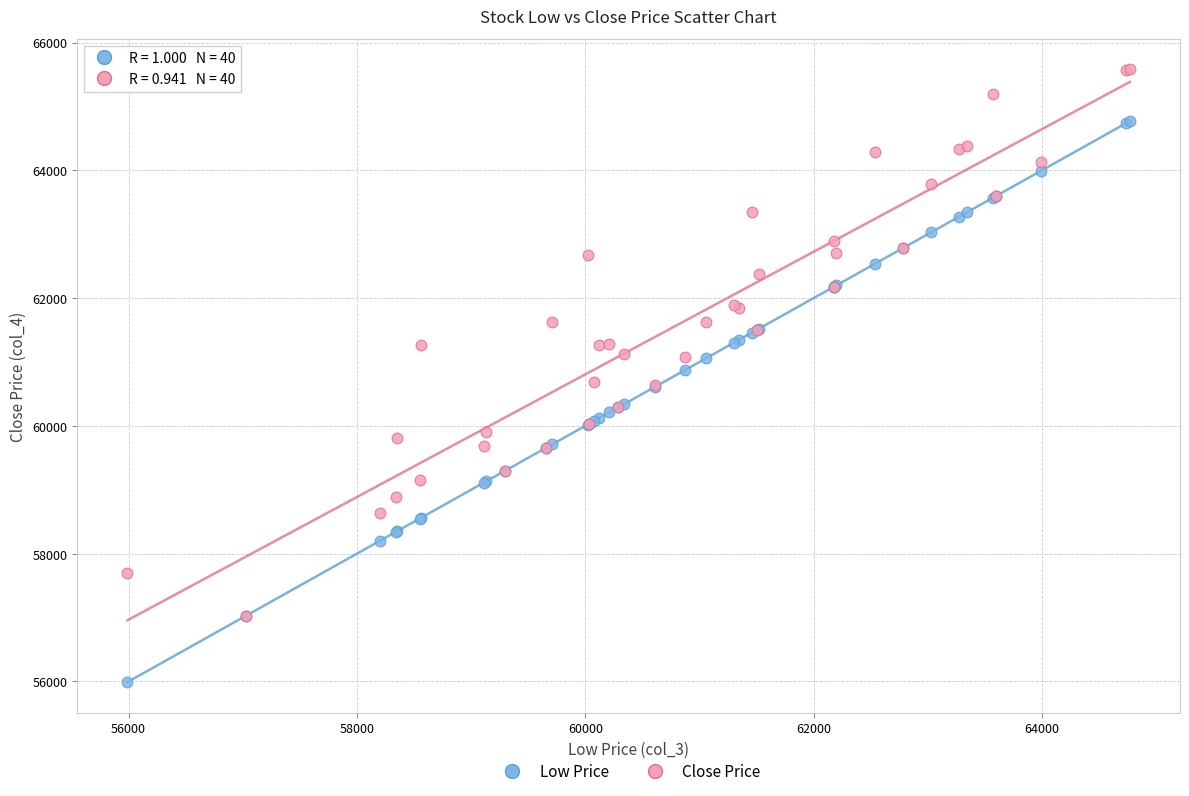

Which series contains the highest Y value?

Close Price